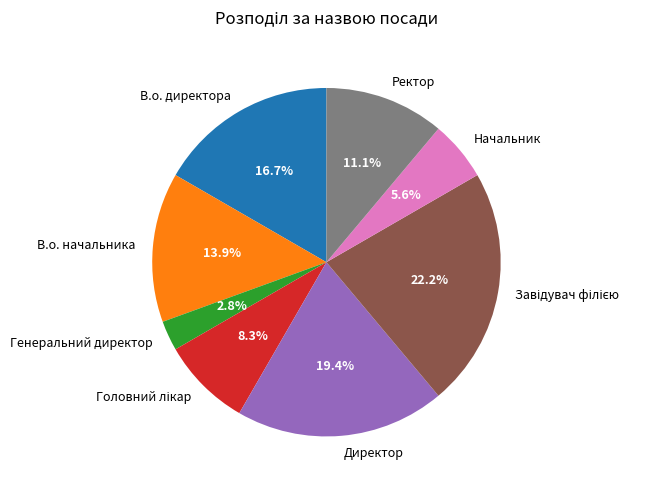

How many segments does this pie chart have?

8